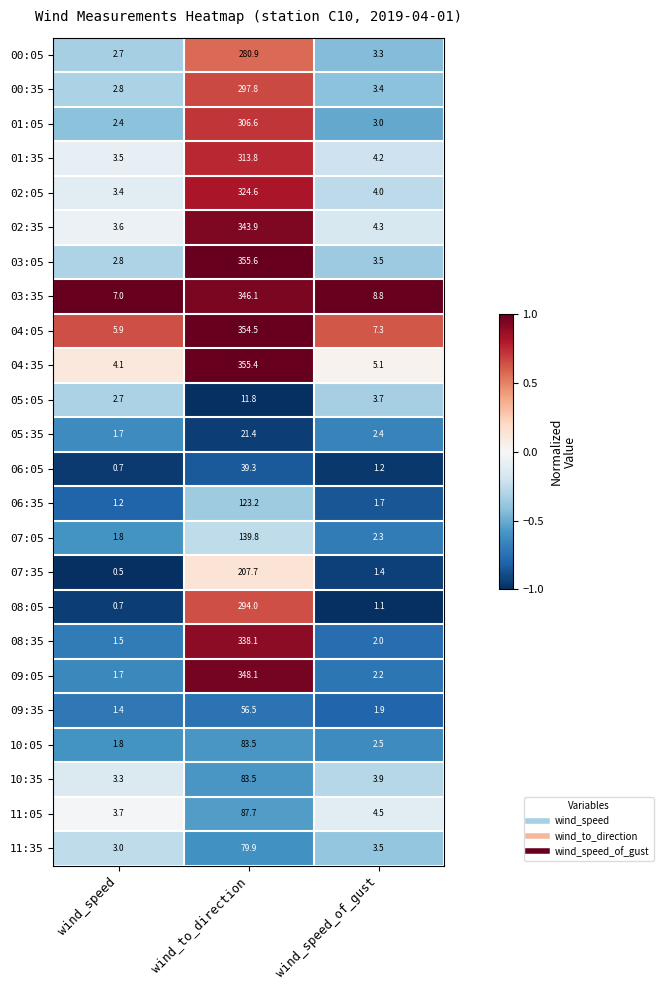

At which label does 01:35 first exceed 4?

wind_to_direction